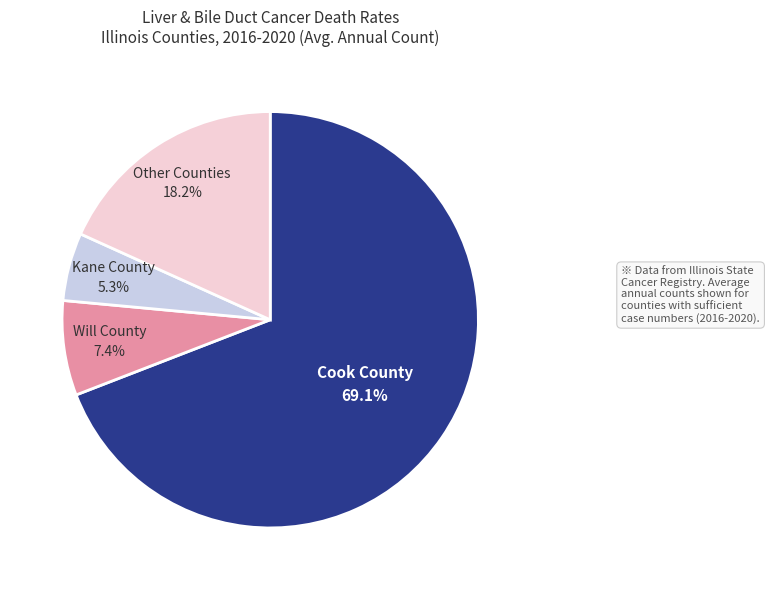

Which has a higher value, Other Counties or Cook County?

Cook County